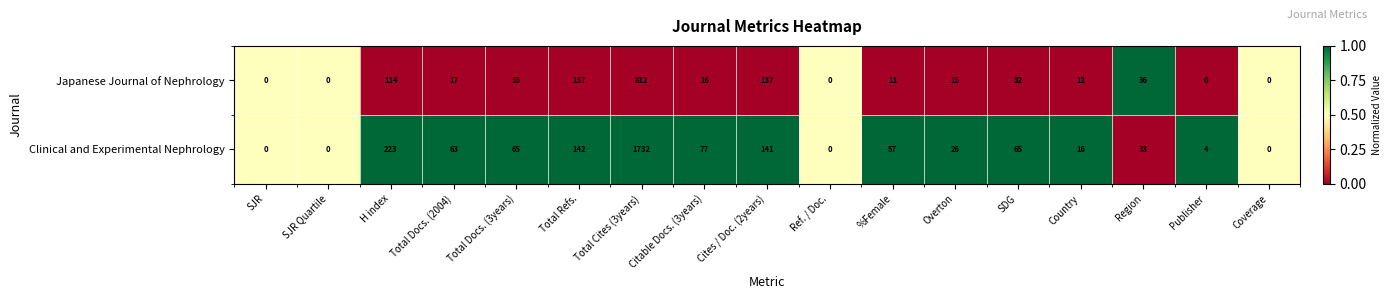

Which series has the largest total across all categories?

Clinical and Experimental Nephrology